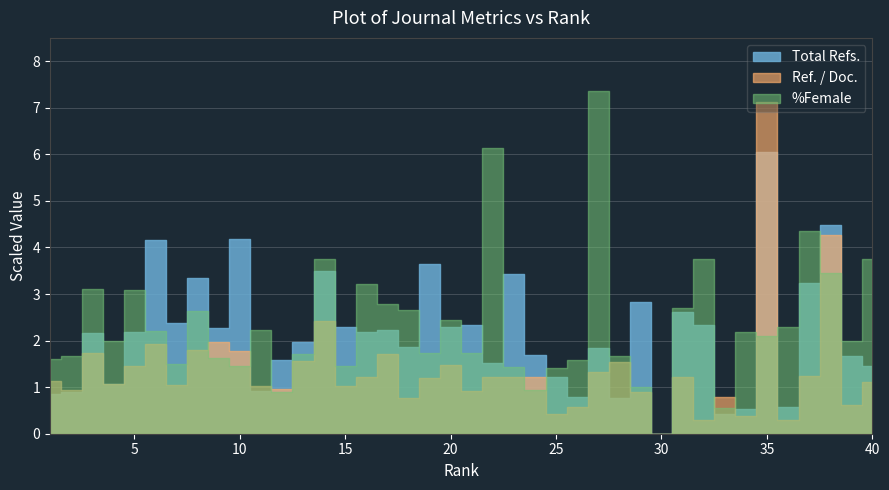

How many values in Ref. / Doc. are above zero?

39